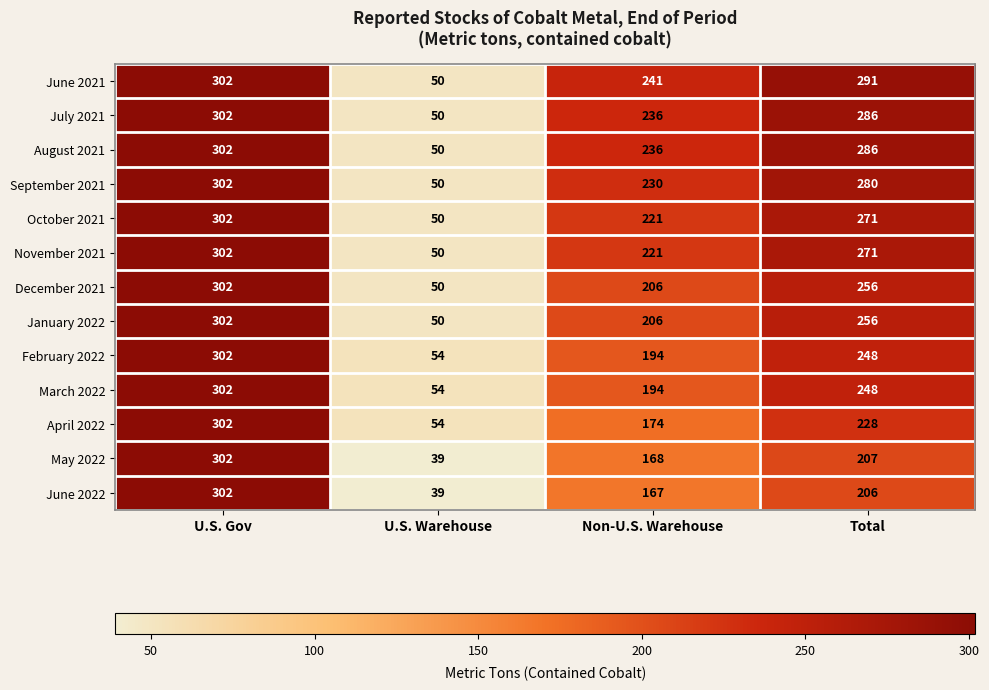

The value of June 2022 at Non-U.S. Warehouse is 103. True or false?

False